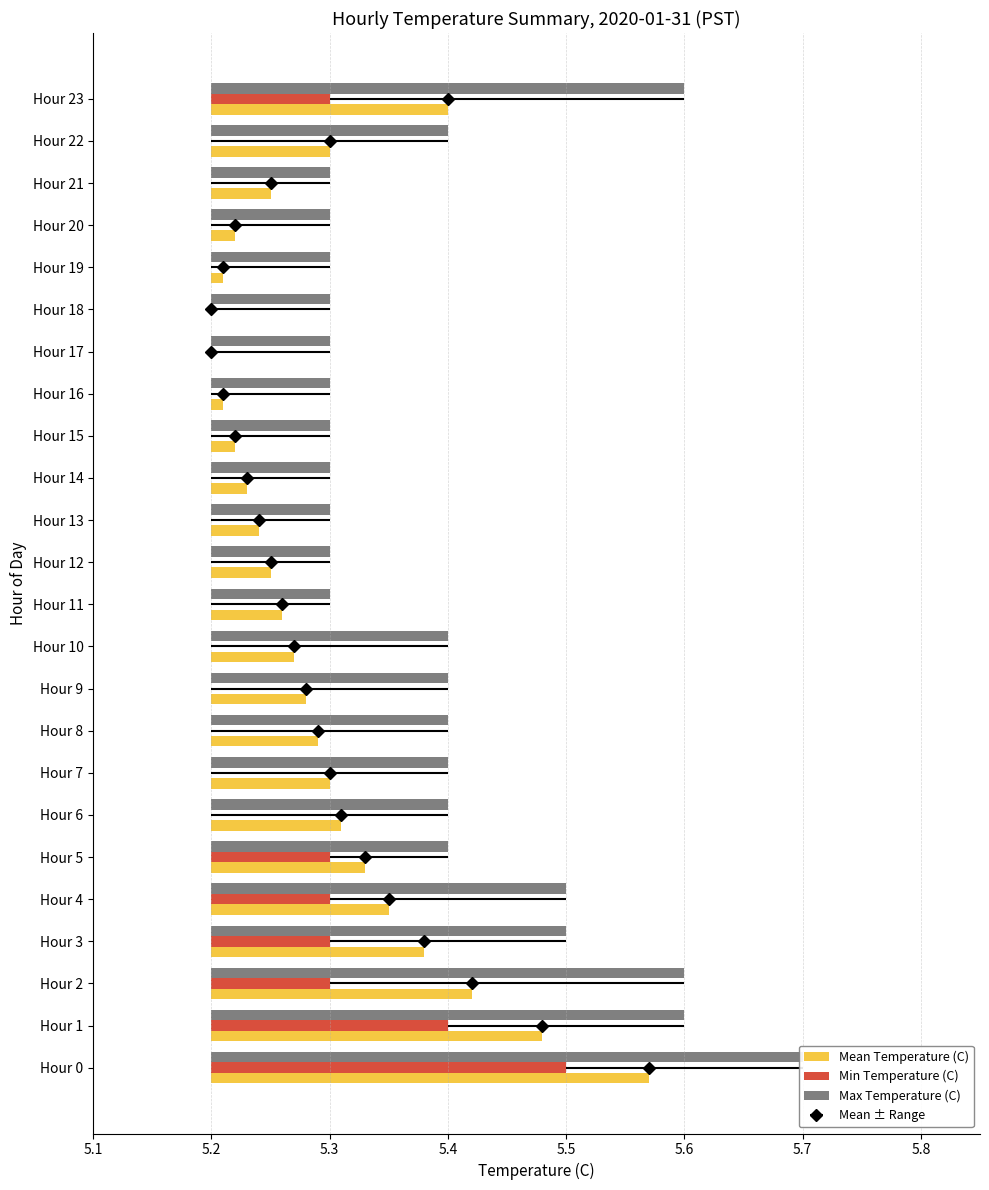

What is the difference between the Mean Temperature (C) values at Hour 11 and Hour 4?

0.1